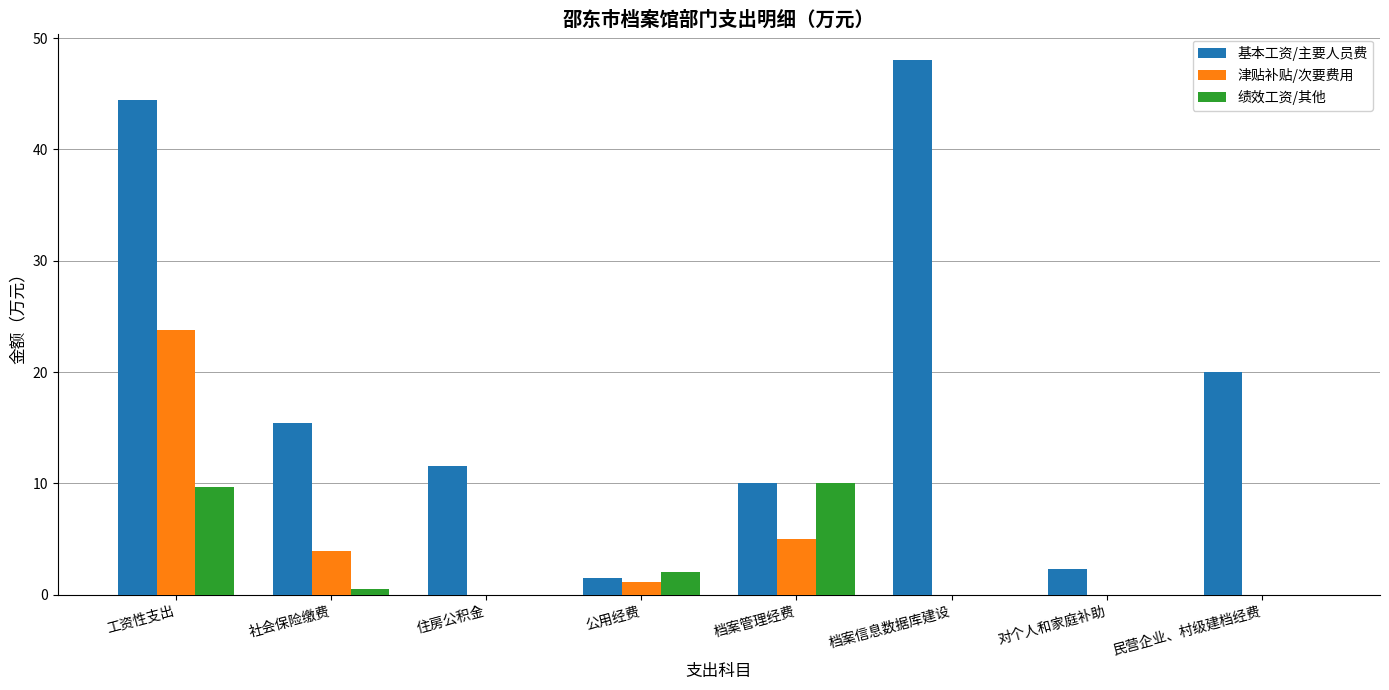

How many data points in 津贴补贴/次要费用 are above 1?

4